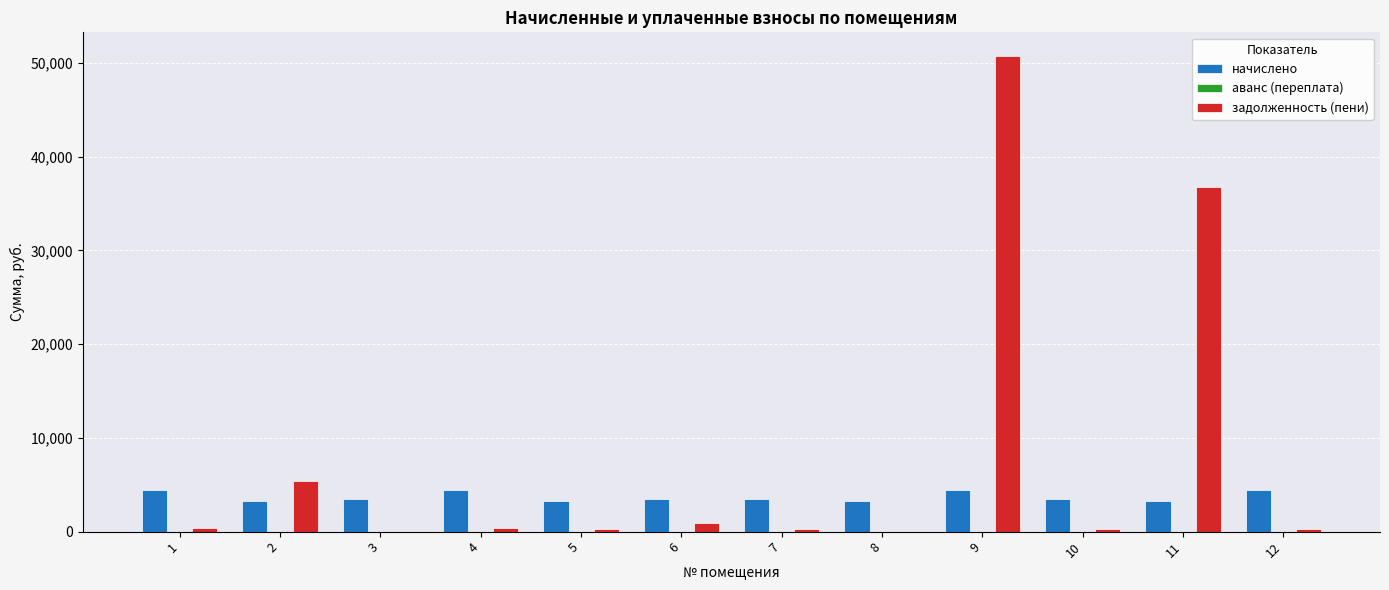

Is the value of начислено at 11 greater than the value of задолженность (пени) at 3?

Yes